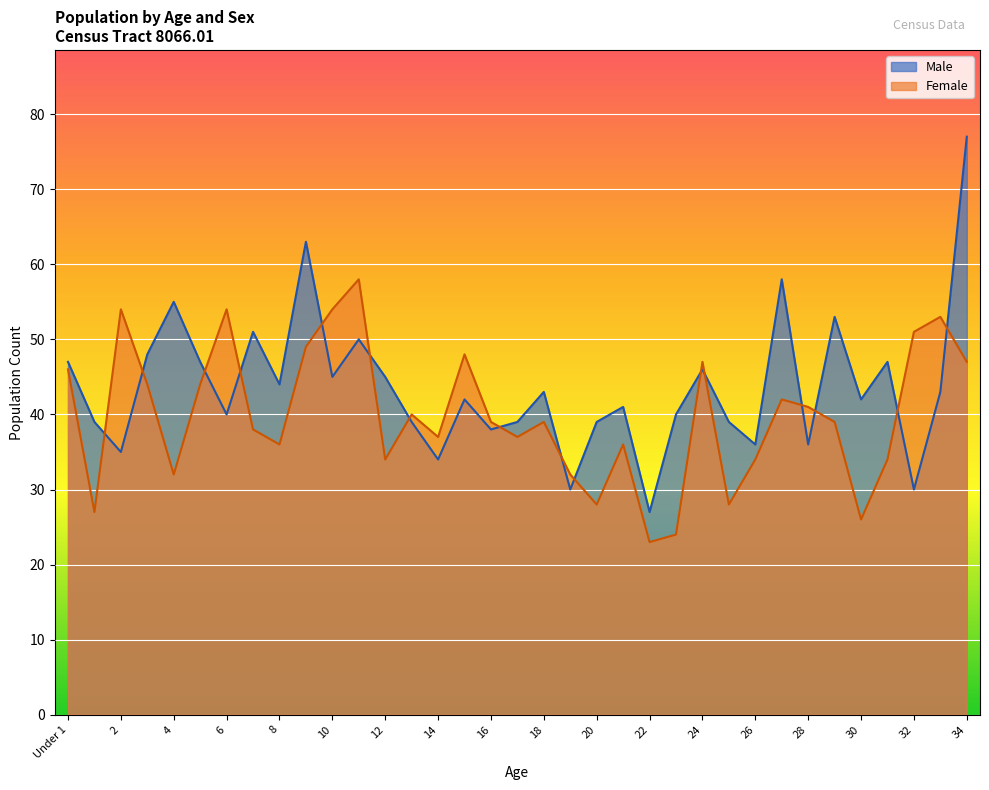

Read the Female value at 22, to the nearest 5.

25